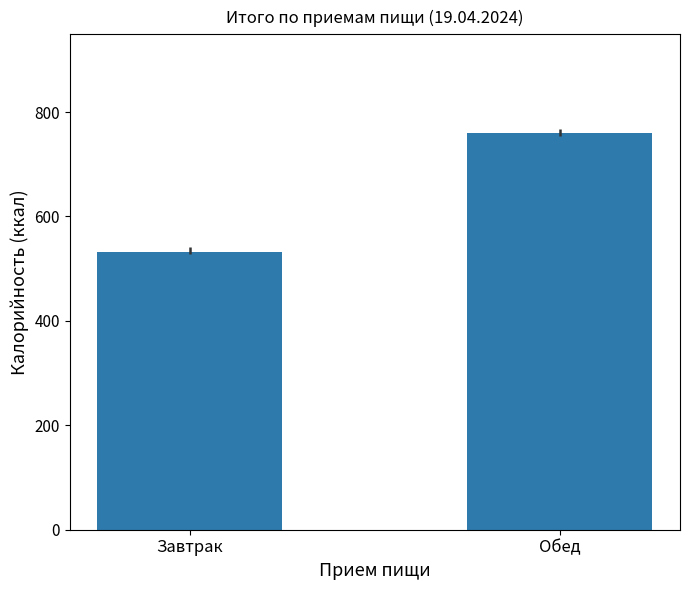

What value does the data have at Обед?

759.1